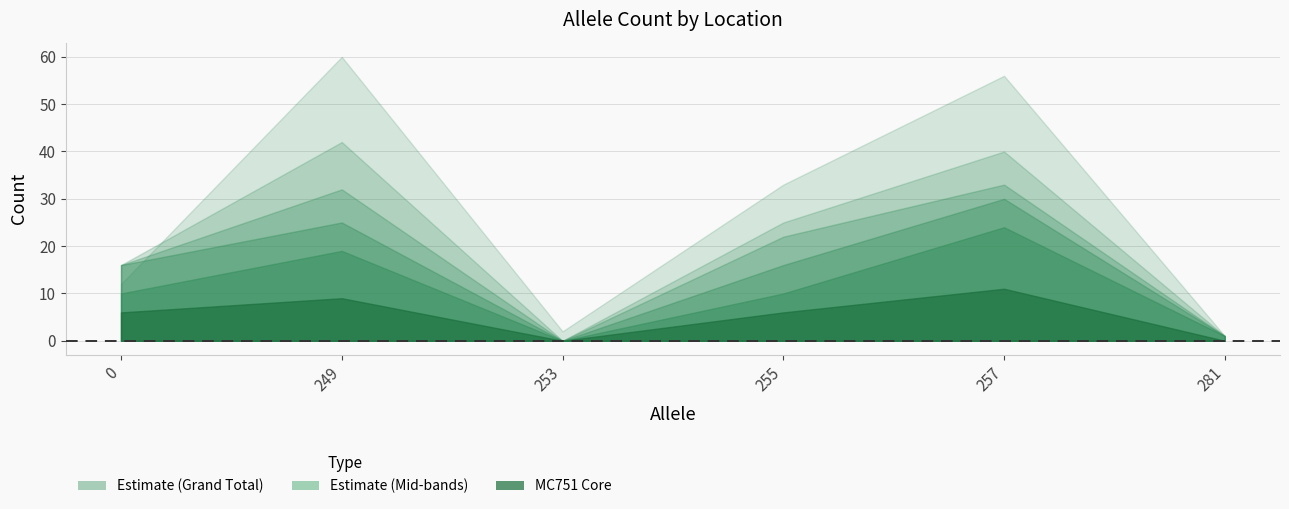

What is the difference between the maximum and second lowest values in the MC751 series?

11